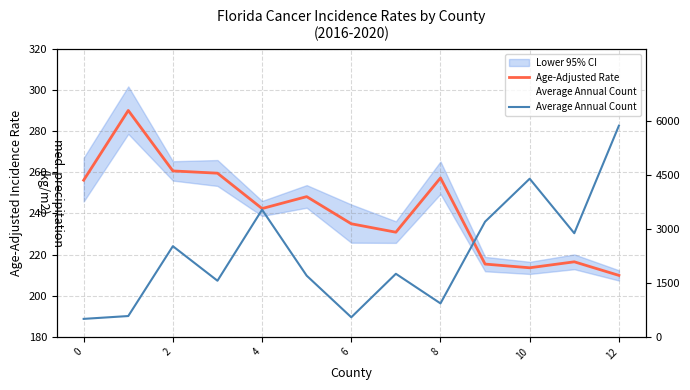

Which series has the largest range (max minus min)?

Average Annual Count